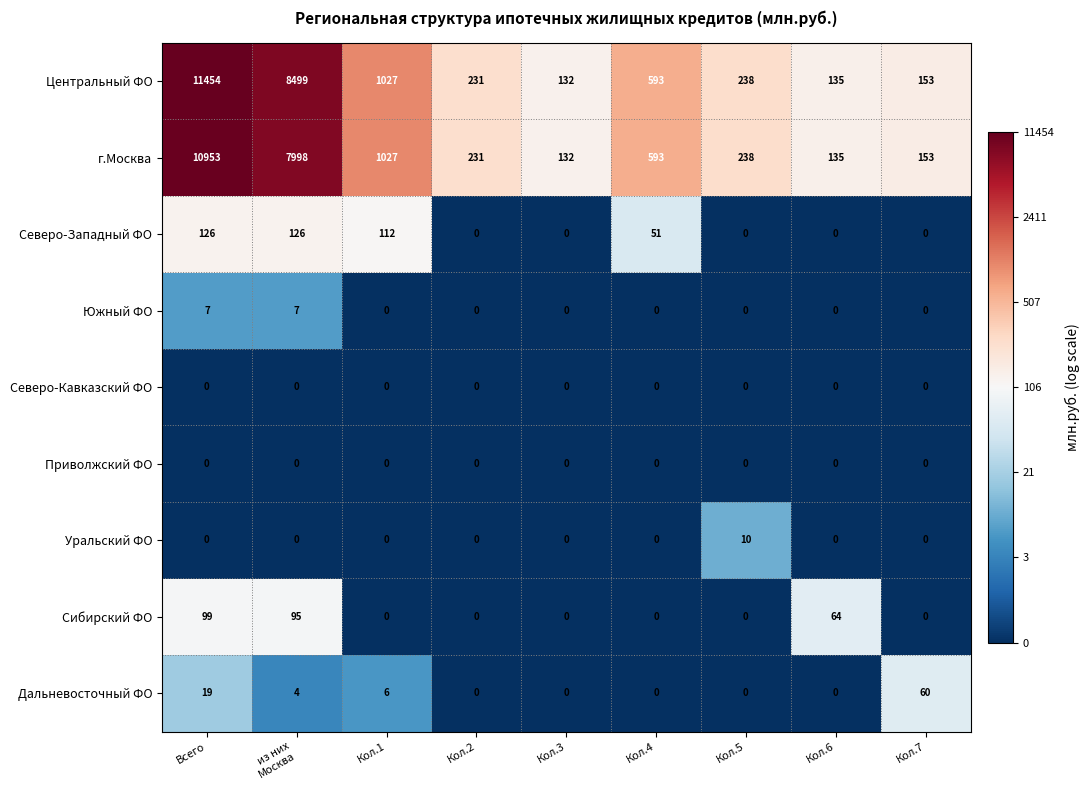

What is the maximum value for Сибирский ФО?

99